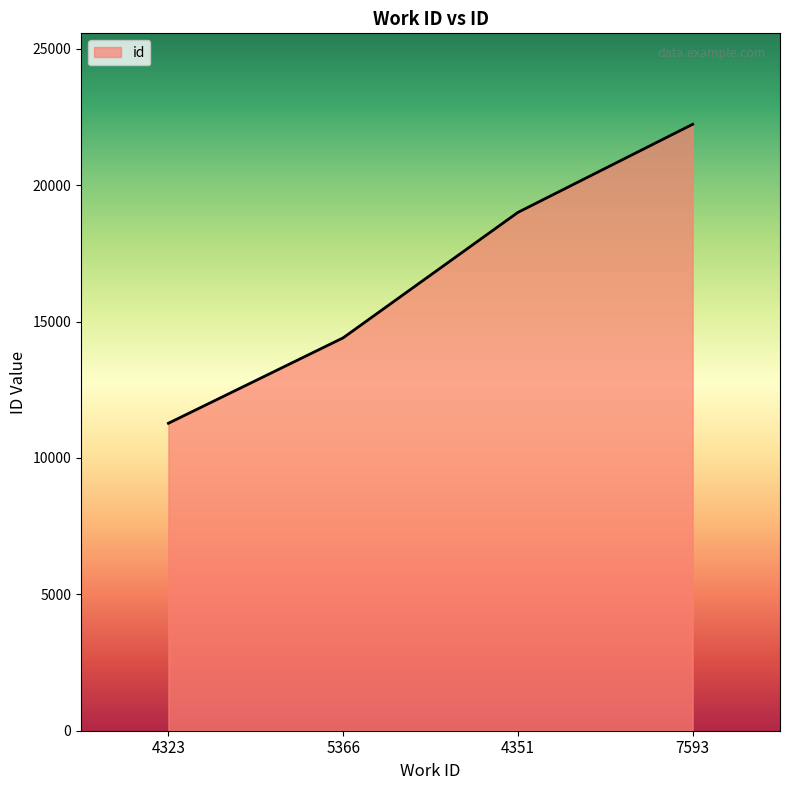

What is the sum of all values?

66912